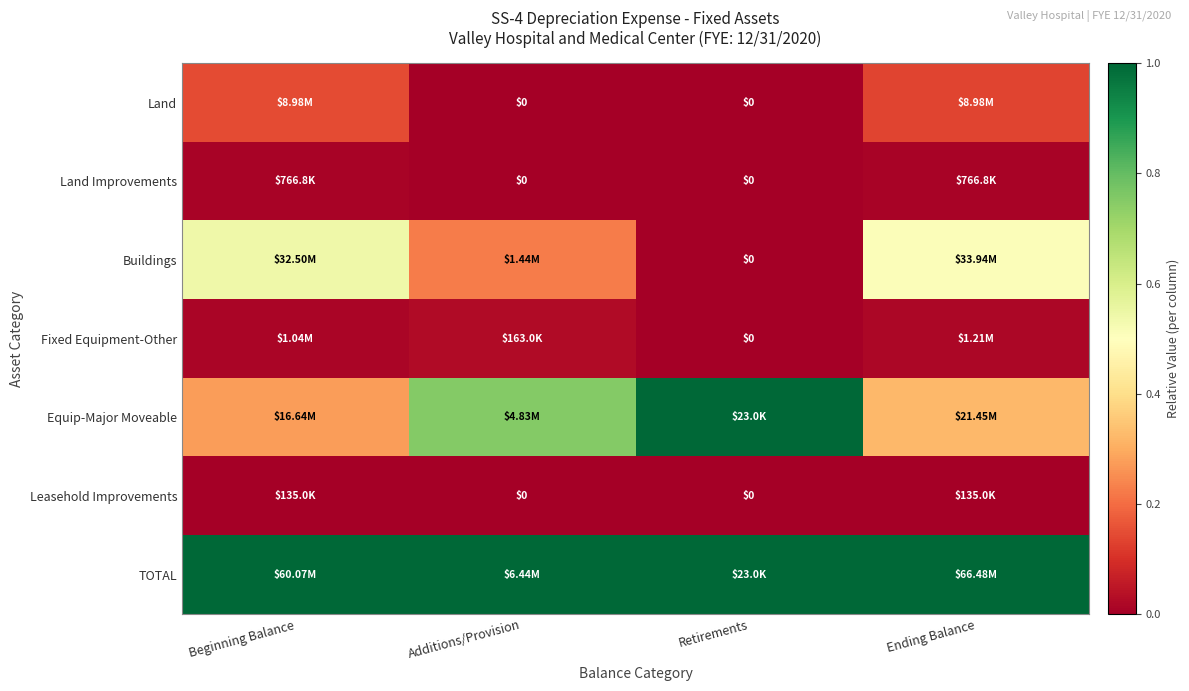

At how many categories does at least one series exceed 0?

4